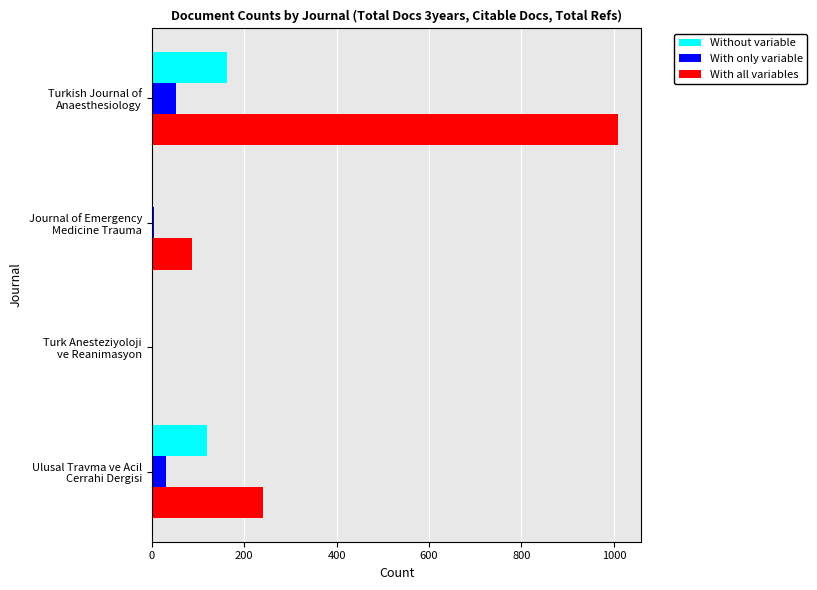

What is the sum of all Without variable values?

284